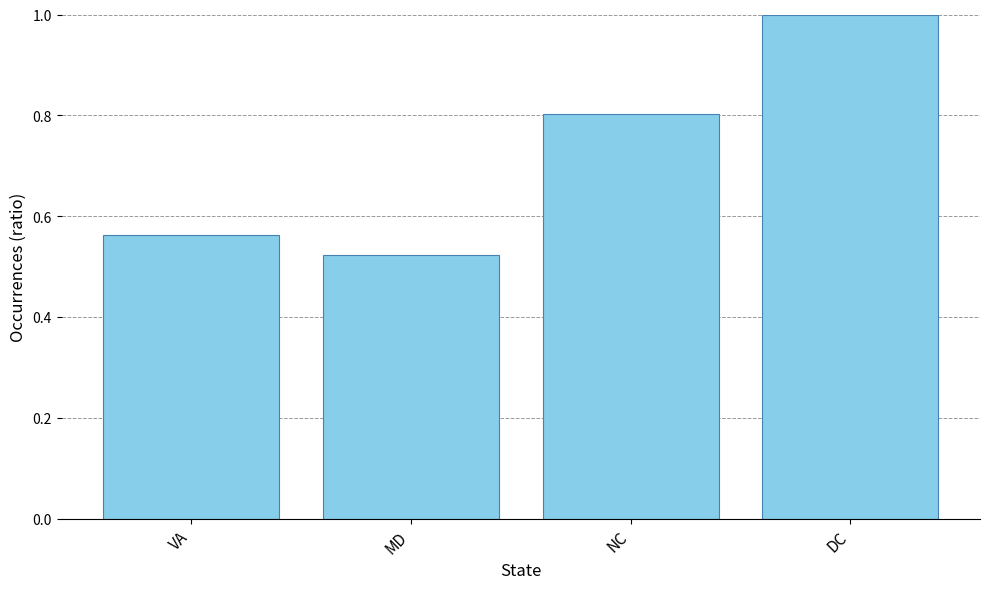

True or false: the data shows 0.6 at NC.

False